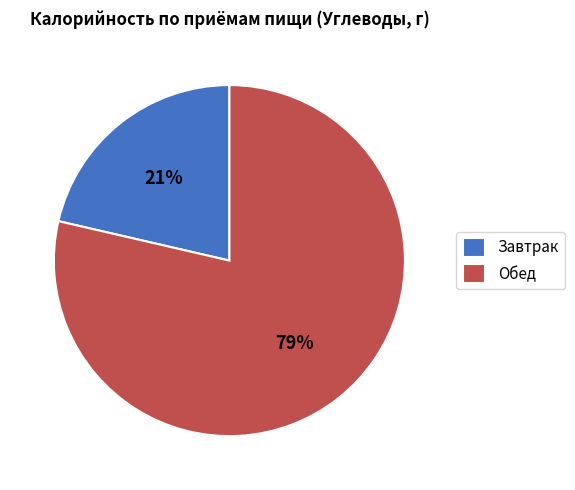

Is it true that Завтрак is 21% of the pie?

True